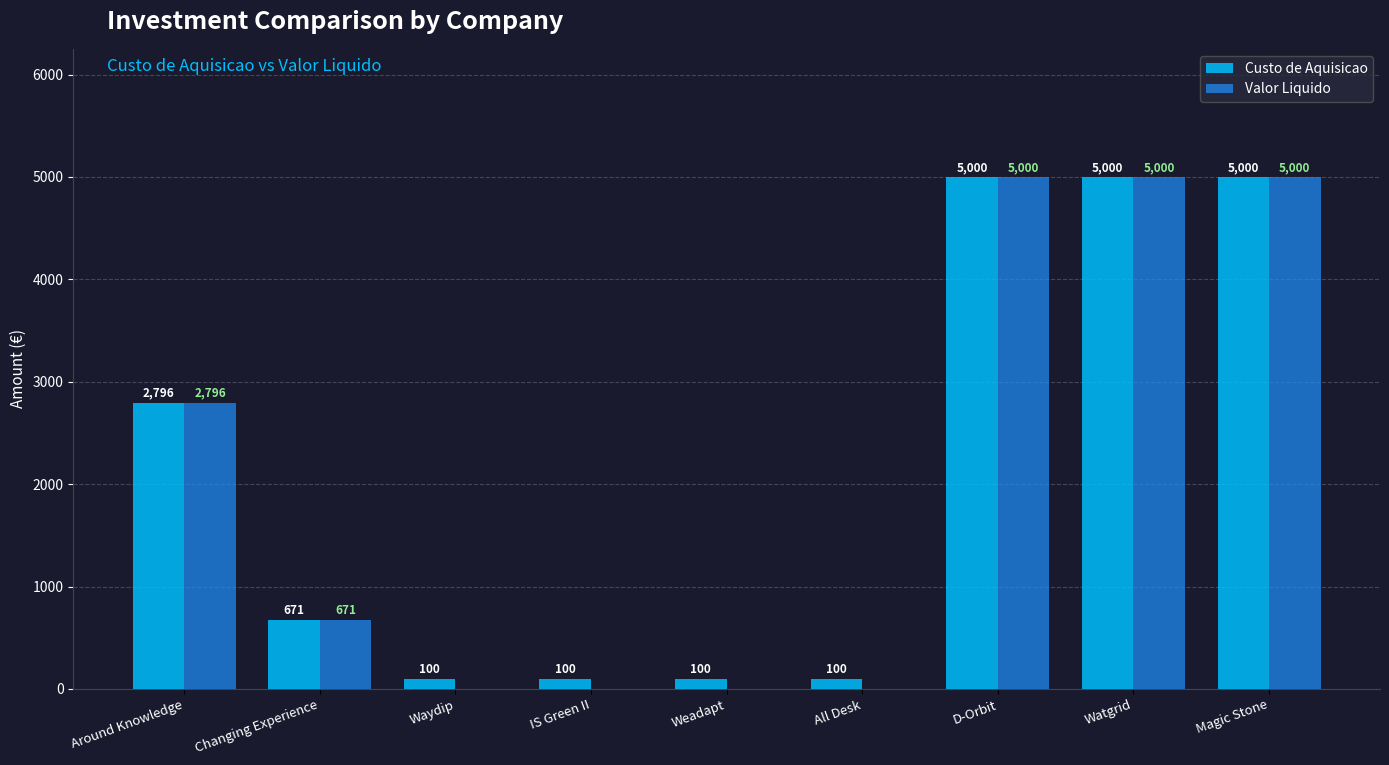

Reading left to right, extract all data points from this chart.

Custo de Aquisicao: Around Knowledge=2796	Changing Experience=671	Waydip=100	IS Green II=100	Weadapt=100	All Desk=100	D-Orbit=5000	Watgrid=5000	Magic Stone=5000
Valor Liquido: Around Knowledge=2796	Changing Experience=671	Waydip=0	IS Green II=0	Weadapt=0	All Desk=0	D-Orbit=5000	Watgrid=5000	Magic Stone=5000